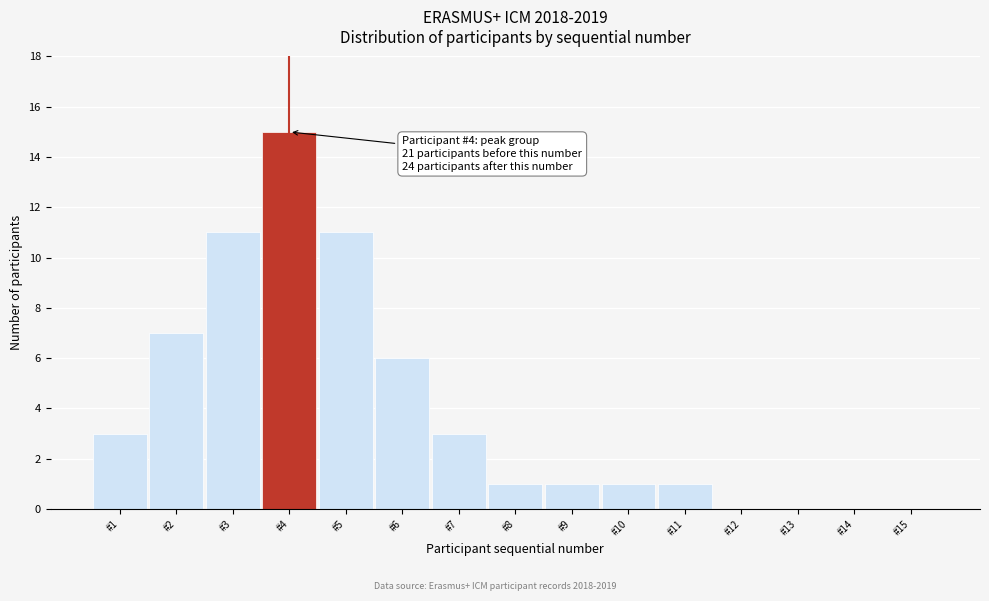

Reading left to right, transcribe all the data shown in this chart.

#1=3	#2=7	#3=11	#4=15	#5=11	#6=6	#7=3	#8=1	#9=1	#10=1	#11=1	#12=0	#13=0	#14=0	#15=0